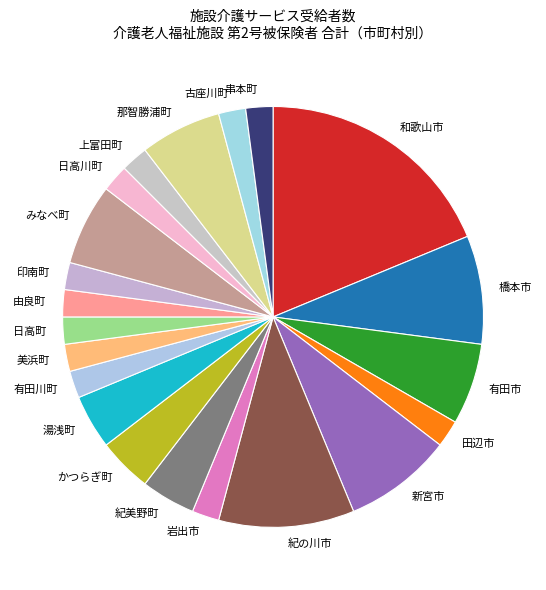

What is the ratio of the value at 有田川町 to the value at 新宮市?

0.3